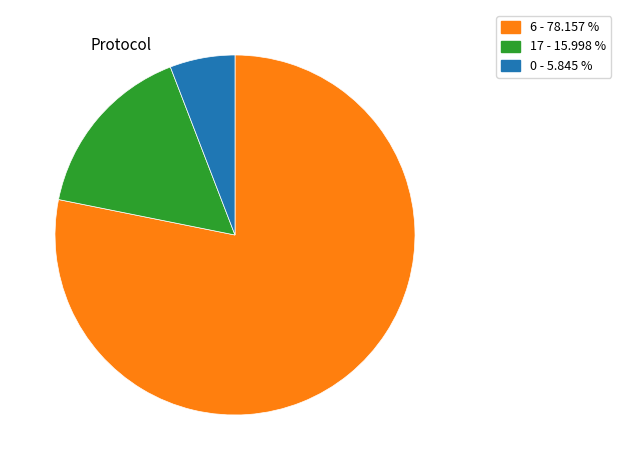

Does any single category account for the majority?

Yes